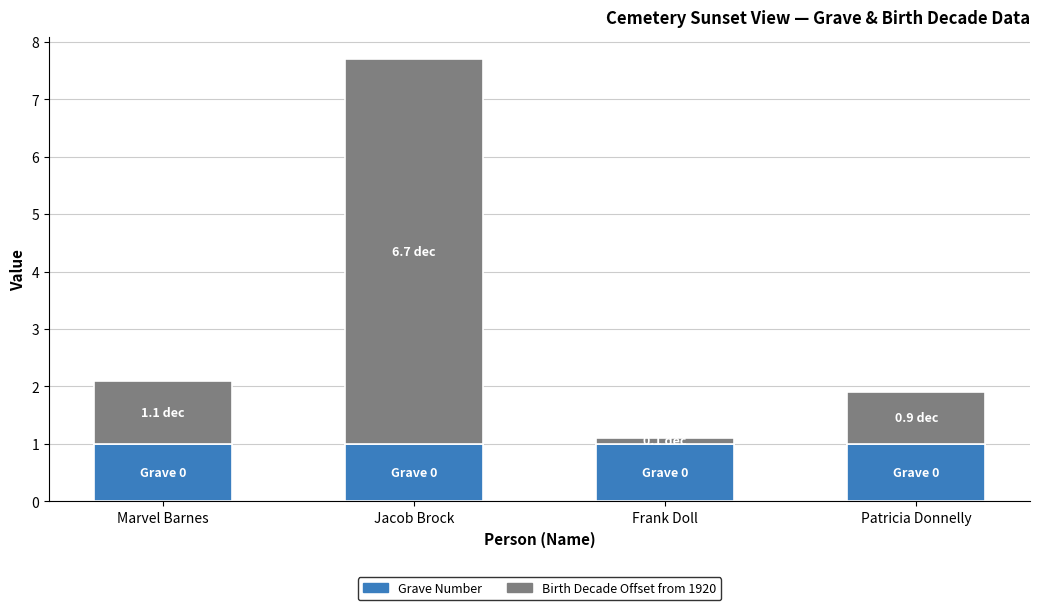

What is the total value across all series at Marvel Barnes?

2.1